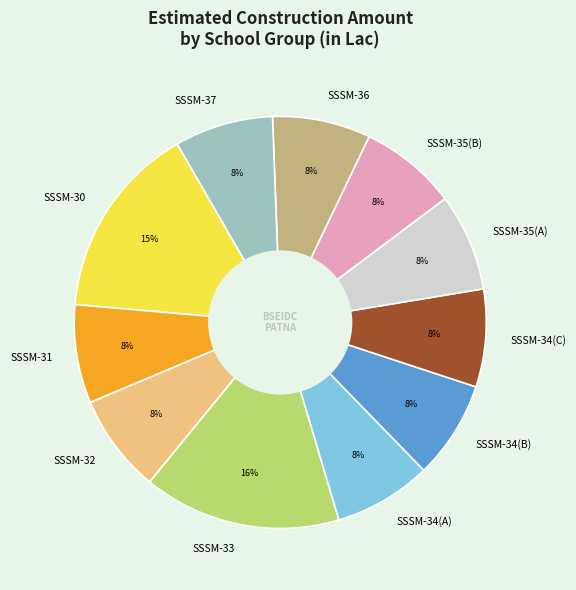

What percentage is the SSSM-37 slice, to the nearest percent?

8%